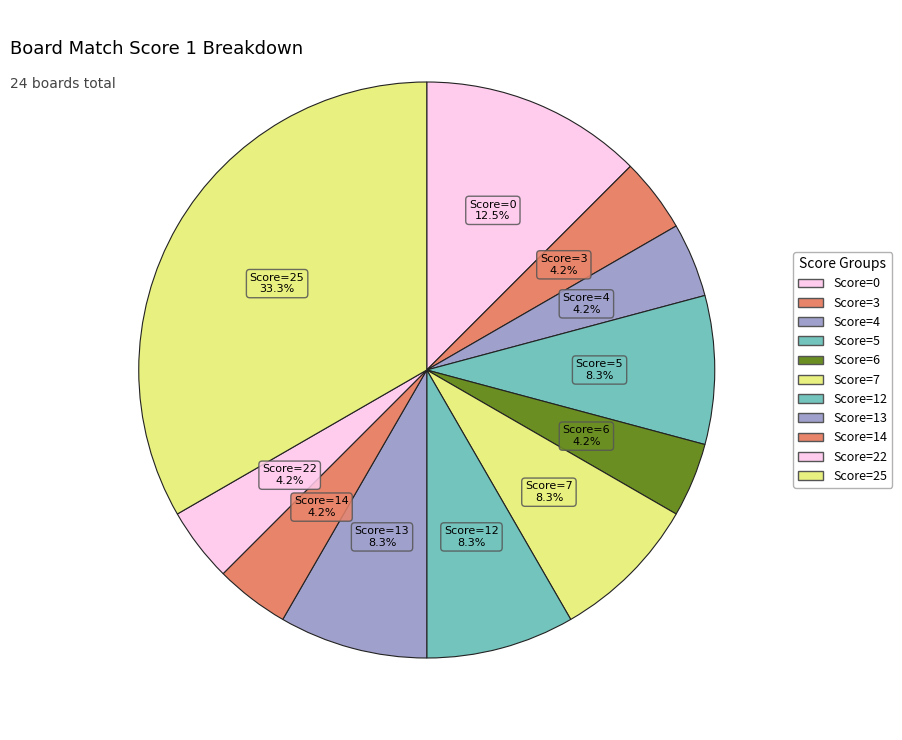

Which slice is the largest?

Score=25